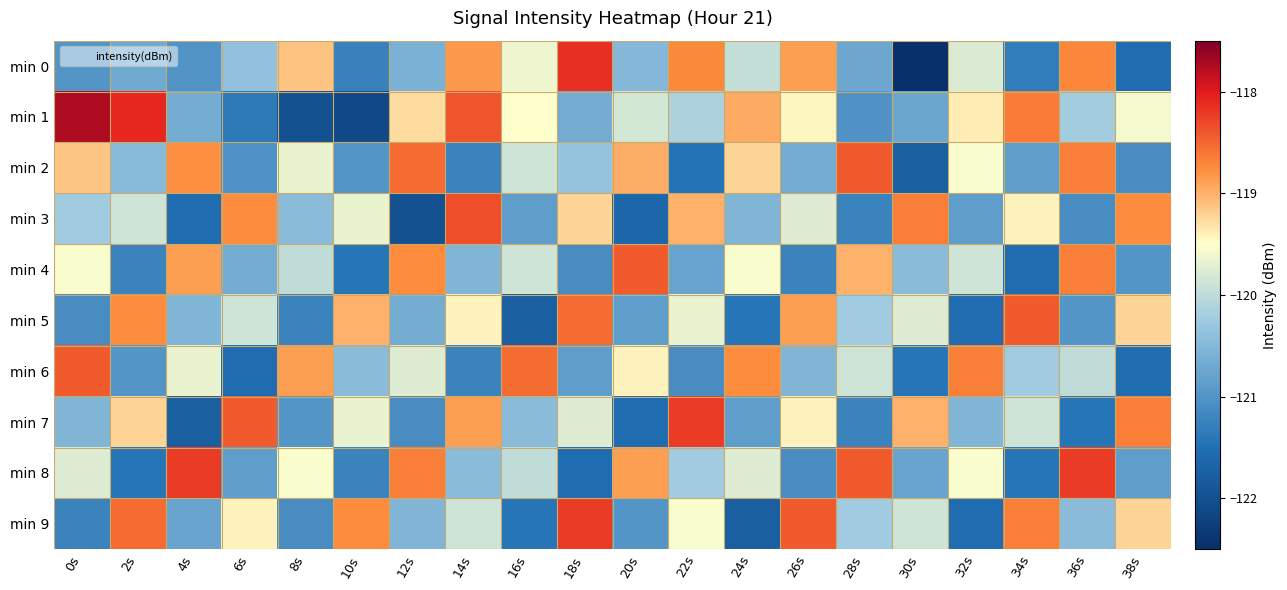

Reading left to right, list all the values displayed in this chart.

min 0: 0s=-121.0	2s=-120.7	4s=-121.0	6s=-120.4	8s=-119.1	10s=-121.3	12s=-120.6	14s=-118.8	16s=-119.6	18s=-118.1	20s=-120.5	22s=-118.7	24s=-119.9	26s=-118.9	28s=-120.7	30s=-122.5	32s=-119.8	34s=-121.3	36s=-118.7	38s=-121.6
min 1: 0s=-117.8	2s=-118.1	4s=-120.6	6s=-121.4	8s=-122.0	10s=-122.1	12s=-119.3	14s=-118.4	16s=-119.5	18s=-120.7	20s=-119.8	22s=-120.1	24s=-119.0	26s=-119.4	28s=-121.0	30s=-120.8	32s=-119.4	34s=-118.7	36s=-120.2	38s=-119.6
min 2: 0s=-119.1	2s=-120.5	4s=-118.8	6s=-121.0	8s=-119.7	10s=-121.0	12s=-118.5	14s=-121.2	16s=-119.9	18s=-120.3	20s=-119.0	22s=-121.5	24s=-119.2	26s=-120.7	28s=-118.4	30s=-121.8	32s=-119.5	34s=-120.9	36s=-118.7	38s=-121.1
min 3: 0s=-120.2	2s=-119.9	4s=-121.5	6s=-118.8	8s=-120.4	10s=-119.7	12s=-122.0	14s=-118.3	16s=-120.9	18s=-119.2	20s=-121.7	22s=-119.0	24s=-120.5	26s=-119.8	28s=-121.2	30s=-118.7	32s=-120.9	34s=-119.4	36s=-121.1	38s=-118.8
min 4: 0s=-119.5	2s=-121.2	4s=-118.9	6s=-120.7	8s=-120.0	10s=-121.4	12s=-118.8	14s=-120.5	16s=-119.9	18s=-121.1	20s=-118.4	22s=-120.8	24s=-119.5	26s=-121.2	28s=-119.0	30s=-120.4	32s=-119.9	34s=-121.5	36s=-118.7	38s=-121.0
min 5: 0s=-121.1	2s=-118.8	4s=-120.5	6s=-119.9	8s=-121.2	10s=-119.0	12s=-120.7	14s=-119.4	16s=-121.8	18s=-118.5	20s=-120.9	22s=-119.7	24s=-121.4	26s=-118.9	28s=-120.2	30s=-119.8	32s=-121.5	34s=-118.4	36s=-121.0	38s=-119.2
min 6: 0s=-118.4	2s=-121.0	4s=-119.7	6s=-121.5	8s=-118.9	10s=-120.4	12s=-119.8	14s=-121.2	16s=-118.5	18s=-120.9	20s=-119.4	22s=-121.1	24s=-118.8	26s=-120.5	28s=-119.9	30s=-121.4	32s=-118.7	34s=-120.2	36s=-120.0	38s=-121.5
min 7: 0s=-120.5	2s=-119.2	4s=-121.8	6s=-118.4	8s=-121.0	10s=-119.7	12s=-121.1	14s=-118.9	16s=-120.4	18s=-119.8	20s=-121.5	22s=-118.2	24s=-120.9	26s=-119.4	28s=-121.2	30s=-119.0	32s=-120.5	34s=-119.9	36s=-121.4	38s=-118.7
min 8: 0s=-119.8	2s=-121.4	4s=-118.2	6s=-120.9	8s=-119.5	10s=-121.2	12s=-118.7	14s=-120.4	16s=-120.0	18s=-121.5	20s=-118.9	22s=-120.2	24s=-119.8	26s=-121.1	28s=-118.4	30s=-120.8	32s=-119.5	34s=-121.4	36s=-118.2	38s=-120.9
min 9: 0s=-121.2	2s=-118.5	4s=-120.8	6s=-119.4	8s=-121.1	10s=-118.8	12s=-120.5	14s=-119.9	16s=-121.4	18s=-118.2	20s=-121.0	22s=-119.5	24s=-121.8	26s=-118.4	28s=-120.2	30s=-119.9	32s=-121.5	34s=-118.7	36s=-120.4	38s=-119.2